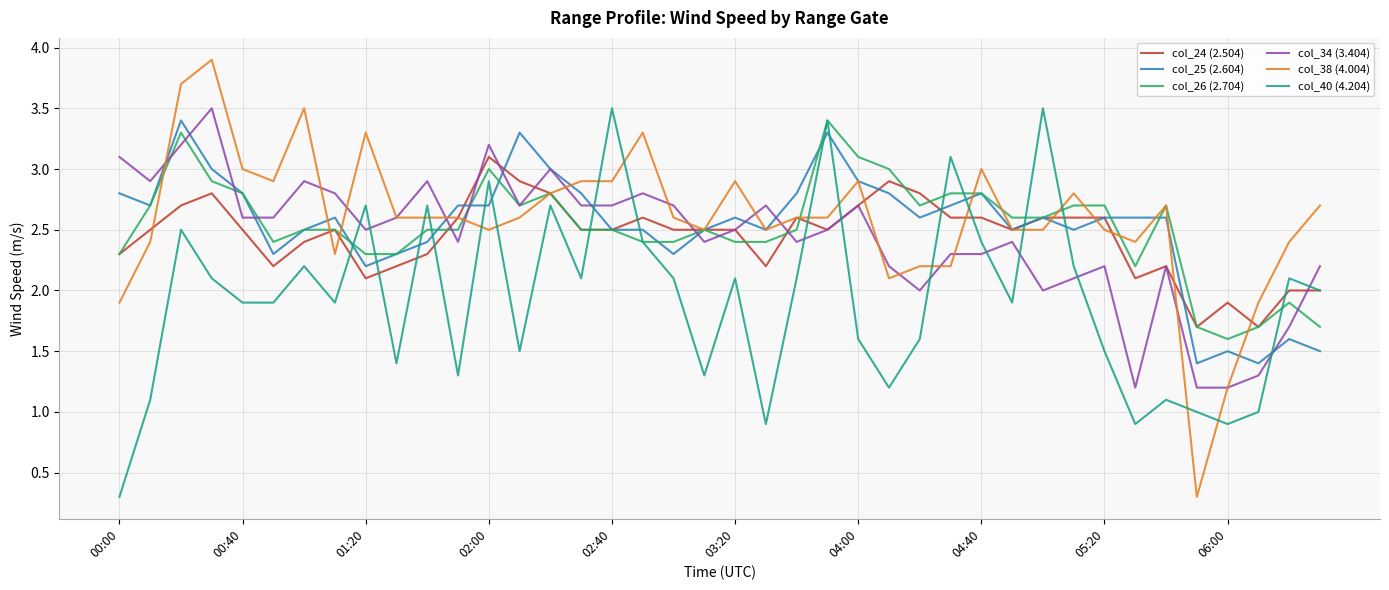

Does the chart display data point markers on the line(s)?

No